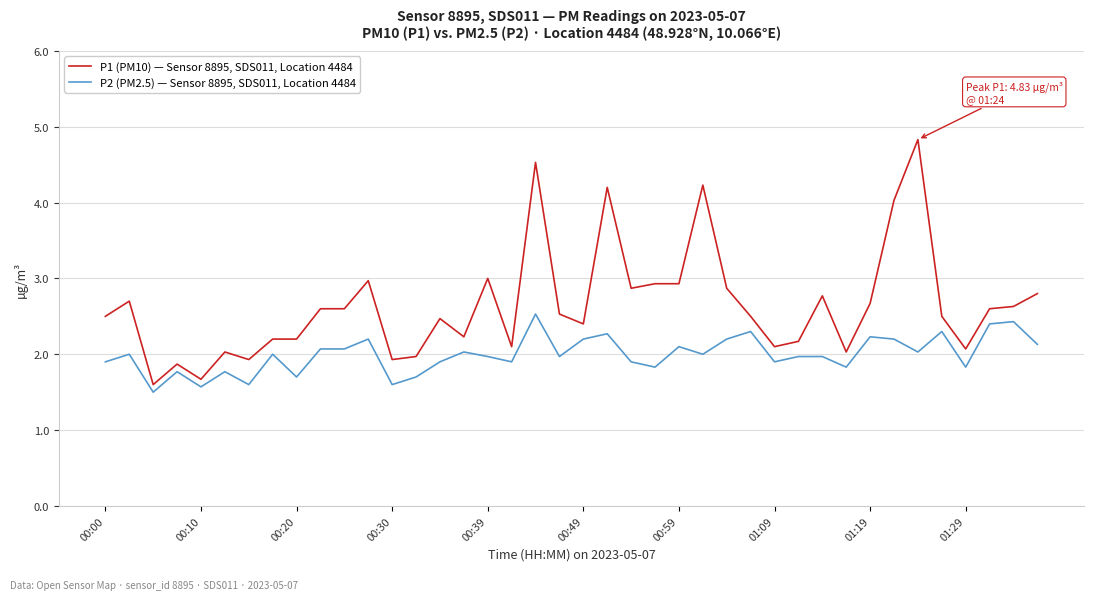

What is the difference between the maximum and minimum values in the P2 (PM2.5) — Sensor 8895, SDS011, Location 4484 series?

1.0